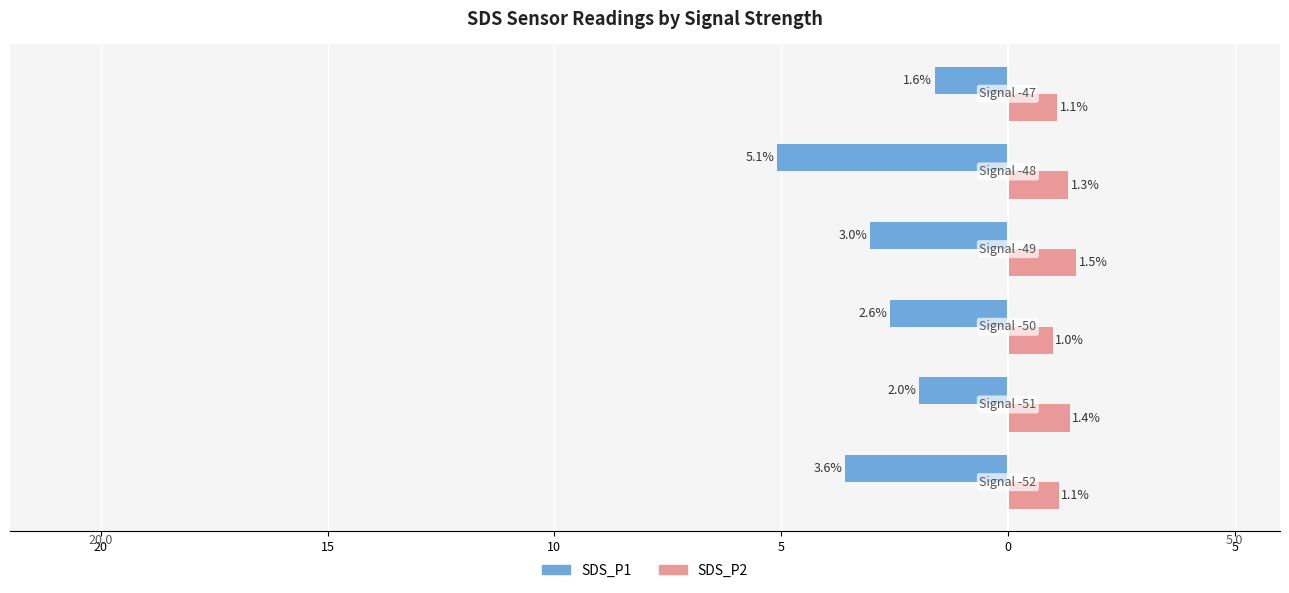

What are all the series names shown in the legend?

SDS_P1, SDS_P2